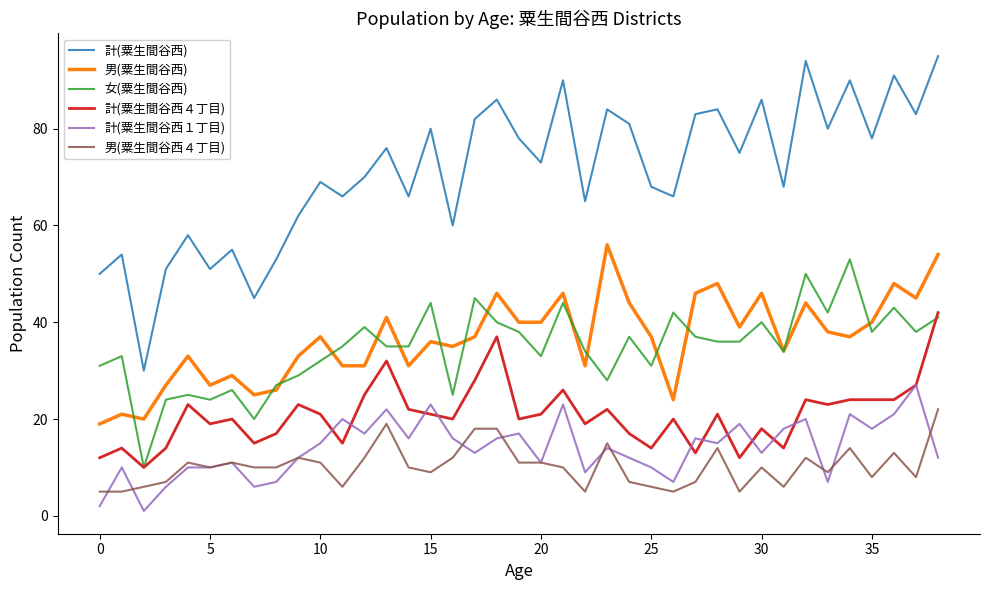

What are all the series names shown in the legend?

計(粟生間谷西), 男(粟生間谷西), 女(粟生間谷西), 計(粟生間谷西４丁目), 計(粟生間谷西１丁目), 男(粟生間谷西４丁目)